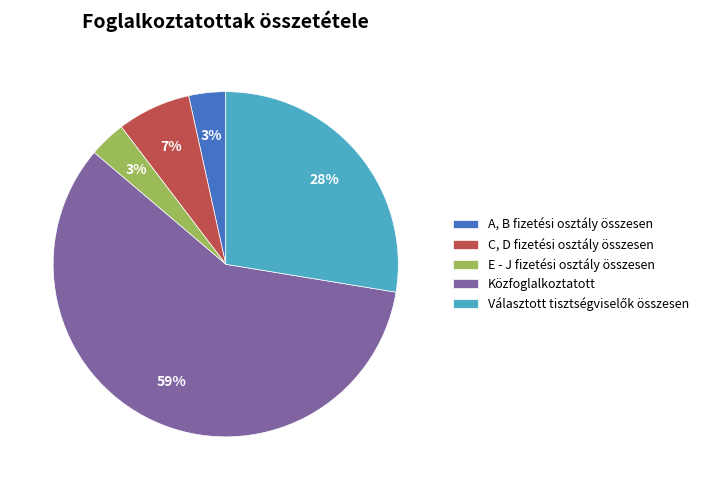

Is it true that C, D fizetési osztály összesen is 7% of the pie?

True